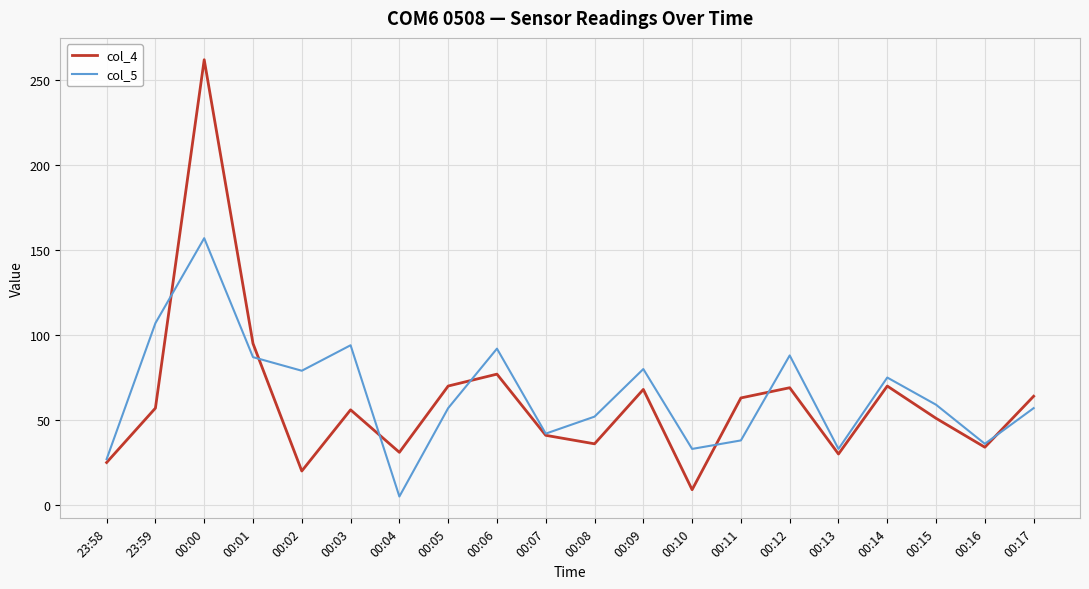

Which series has the largest range (max minus min)?

col_4